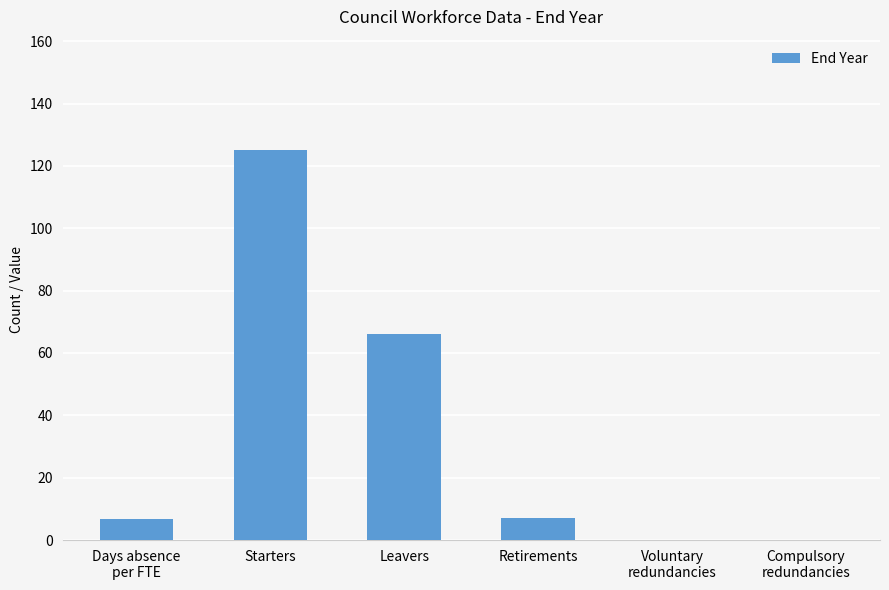

What is the change in value from Starters to Retirements?

-118.0